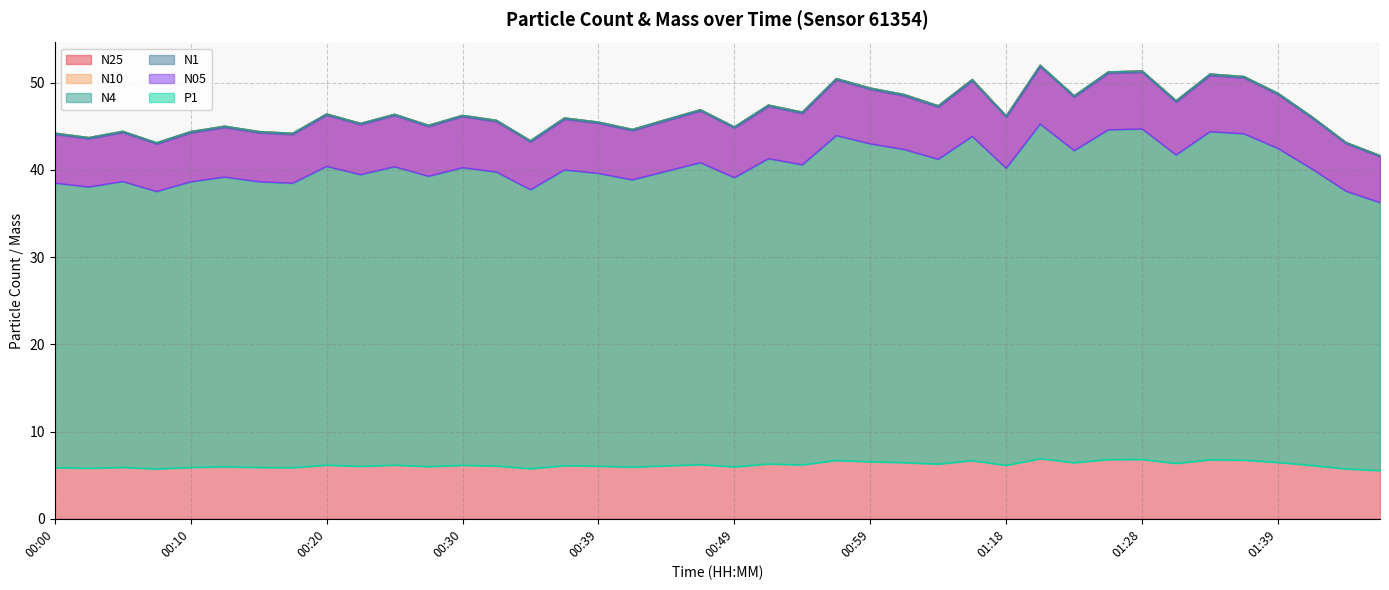

Reading right to left, extract all data points from this chart.

N25: 01:46=41.6	01:44=43.1	01:41=46.1	01:39=48.8	01:36=50.7	01:34=51.0	01:31=47.9	01:28=51.4	01:26=51.2	01:23=48.5	01:21=52.0	01:18=46.2	01:07=50.4	01:04=47.4	01:02=48.6	00:59=49.4	00:57=50.5	00:54=46.6	00:52=47.4	00:49=44.9	00:47=46.9	00:44=45.8	00:42=44.6	00:39=45.5	00:37=46.0	00:35=43.4	00:32=45.7	00:30=46.3	00:27=45.1	00:25=46.4	00:22=45.3	00:20=46.4	00:17=44.2	00:15=44.4	00:13=45.0	00:10=44.4	00:08=43.1	00:05=44.4	00:03=43.7	00:00=44.2
N10: 01:46=41.7	01:44=43.2	01:41=46.1	01:39=48.8	01:36=50.7	01:34=51.0	01:31=48.0	01:28=51.4	01:26=51.2	01:23=48.5	01:21=52.0	01:18=46.2	01:07=50.4	01:04=47.4	01:02=48.7	00:59=49.4	00:57=50.5	00:54=46.6	00:52=47.5	00:49=45.0	00:47=46.9	00:44=45.8	00:42=44.7	00:39=45.5	00:37=46.0	00:35=43.4	00:32=45.7	00:30=46.3	00:27=45.1	00:25=46.4	00:22=45.4	00:20=46.4	00:17=44.2	00:15=44.4	00:13=45.0	00:10=44.4	00:08=43.1	00:05=44.4	00:03=43.7	00:00=44.2
N4: 01:46=41.7	01:44=43.2	01:41=46.1	01:39=48.8	01:36=50.7	01:34=51.0	01:31=48.0	01:28=51.4	01:26=51.2	01:23=48.5	01:21=52.0	01:18=46.2	01:07=50.4	01:04=47.4	01:02=48.7	00:59=49.4	00:57=50.5	00:54=46.6	00:52=47.5	00:49=45.0	00:47=46.9	00:44=45.8	00:42=44.7	00:39=45.5	00:37=46.0	00:35=43.4	00:32=45.7	00:30=46.3	00:27=45.1	00:25=46.4	00:22=45.4	00:20=46.4	00:17=44.2	00:15=44.4	00:13=45.0	00:10=44.4	00:08=43.1	00:05=44.4	00:03=43.7	00:00=44.2
N1: 01:46=41.5	01:44=43.0	01:41=46.0	01:39=48.6	01:36=50.6	01:34=50.9	01:31=47.8	01:28=51.2	01:26=51.1	01:23=48.4	01:21=51.9	01:18=46.1	01:07=50.2	01:04=47.2	01:02=48.5	00:59=49.3	00:57=50.4	00:54=46.5	00:52=47.3	00:49=44.8	00:47=46.8	00:44=45.7	00:42=44.5	00:39=45.4	00:37=45.8	00:35=43.2	00:32=45.6	00:30=46.1	00:27=45.0	00:25=46.3	00:22=45.2	00:20=46.3	00:17=44.1	00:15=44.3	00:13=44.9	00:10=44.3	00:08=43.0	00:05=44.3	00:03=43.6	00:00=44.1
N05: 01:46=36.3	01:44=37.6	01:41=40.1	01:39=42.5	01:36=44.1	01:34=44.4	01:31=41.7	01:28=44.7	01:26=44.6	01:23=42.2	01:21=45.3	01:18=40.2	01:07=43.9	01:04=41.2	01:02=42.4	00:59=43.0	00:57=44.0	00:54=40.6	00:52=41.3	00:49=39.1	00:47=40.8	00:44=39.9	00:42=38.9	00:39=39.6	00:37=40.0	00:35=37.7	00:32=39.8	00:30=40.3	00:27=39.3	00:25=40.4	00:22=39.5	00:20=40.4	00:17=38.5	00:15=38.7	00:13=39.2	00:10=38.6	00:08=37.5	00:05=38.7	00:03=38.0	00:00=38.5
P1: 01:46=5.5	01:44=5.7	01:41=6.1	01:39=6.5	01:36=6.7	01:34=6.8	01:31=6.3	01:28=6.8	01:26=6.8	01:23=6.4	01:21=6.9	01:18=6.1	01:07=6.7	01:04=6.3	01:02=6.4	00:59=6.5	00:57=6.7	00:54=6.2	00:52=6.3	00:49=6.0	00:47=6.2	00:44=6.1	00:42=5.9	00:39=6.0	00:37=6.1	00:35=5.7	00:32=6.0	00:30=6.1	00:27=6.0	00:25=6.2	00:22=6.0	00:20=6.2	00:17=5.9	00:15=5.9	00:13=6.0	00:10=5.9	00:08=5.7	00:05=5.9	00:03=5.8	00:00=5.9